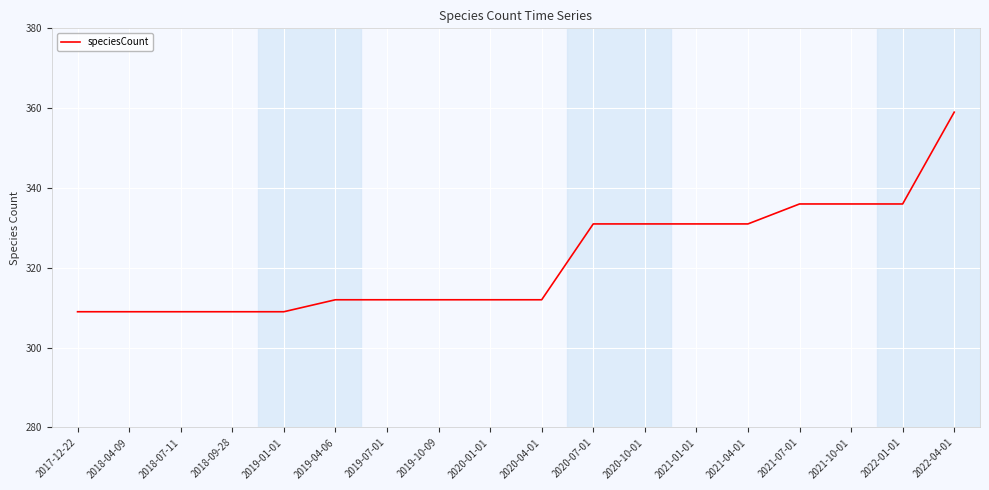

Approximately how many times larger is the value at 2021-01-01 compared to 2022-01-01?

1.0